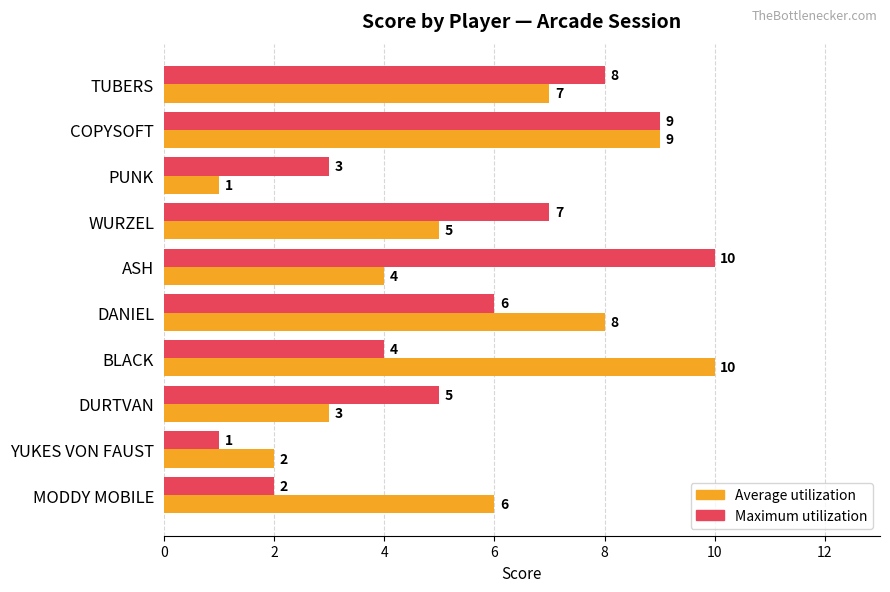

Rank the categories by Maximum utilization value from lowest to highest.

YUKES VON FAUST, MODDY MOBILE, PUNK, BLACK, DURTVAN, DANIEL, WURZEL, TUBERS, COPYSOFT, ASH